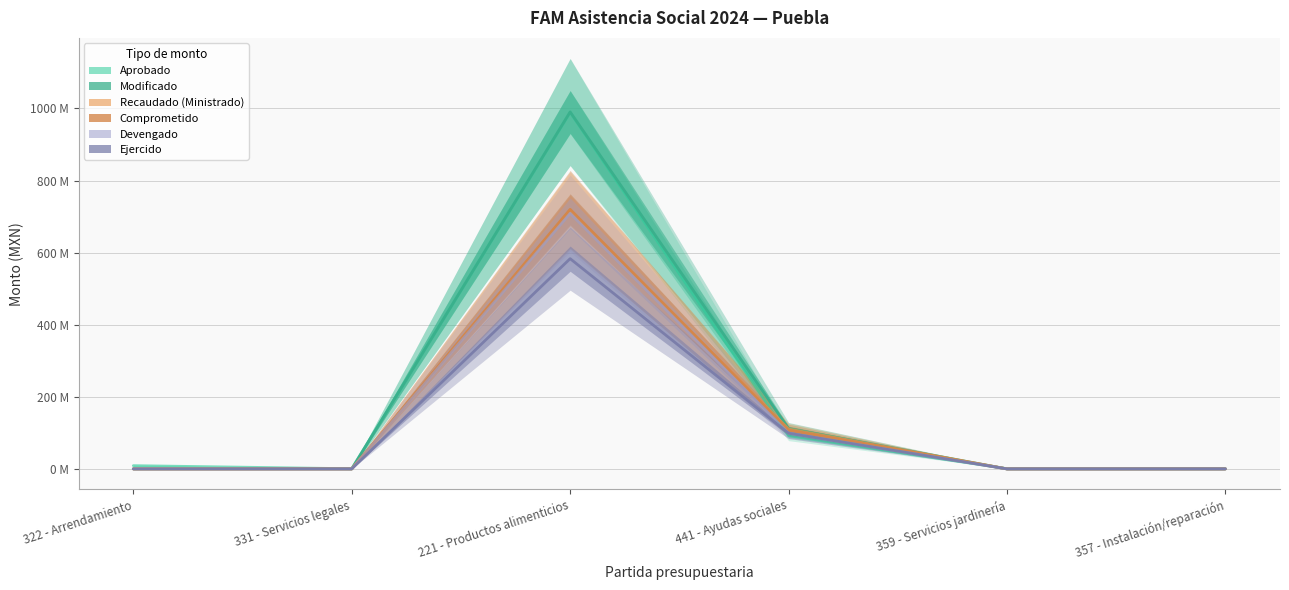

At how many categories does at least one series exceed 229274017?

1